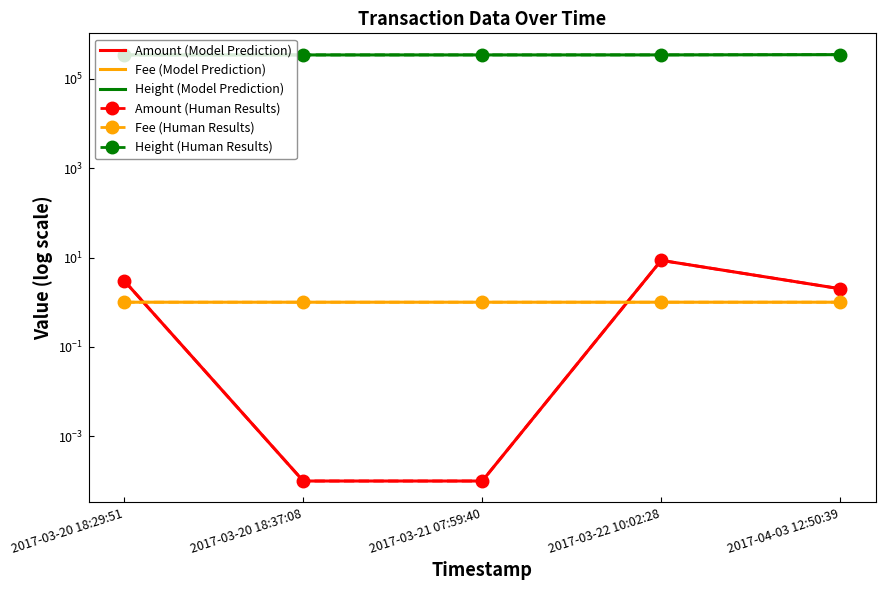

What is the value of the Fee (Human Results) point at the 3rd from the left?

1.0